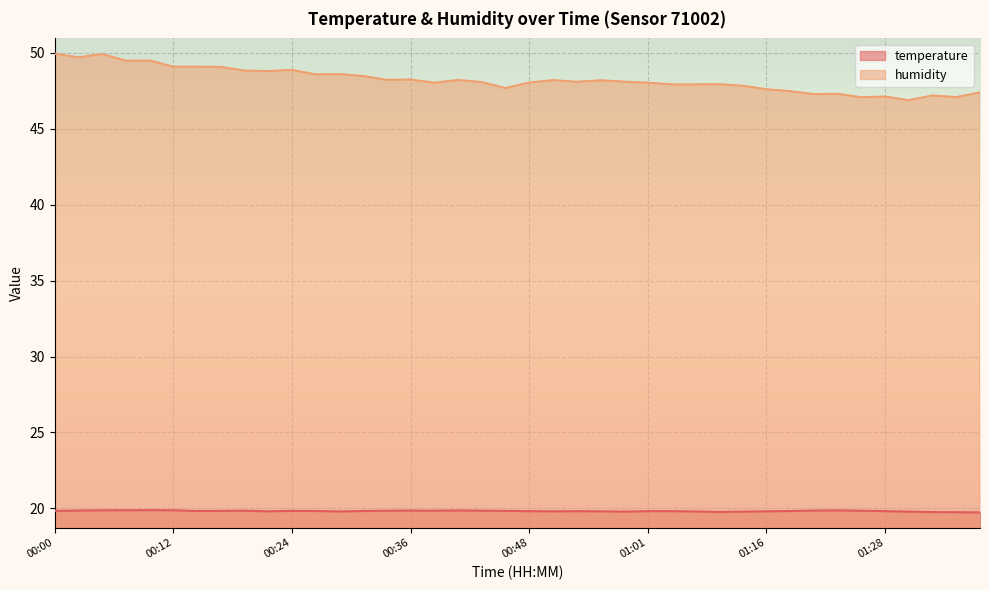

Between 00:39 and 01:19, which series saw the biggest shift?

humidity